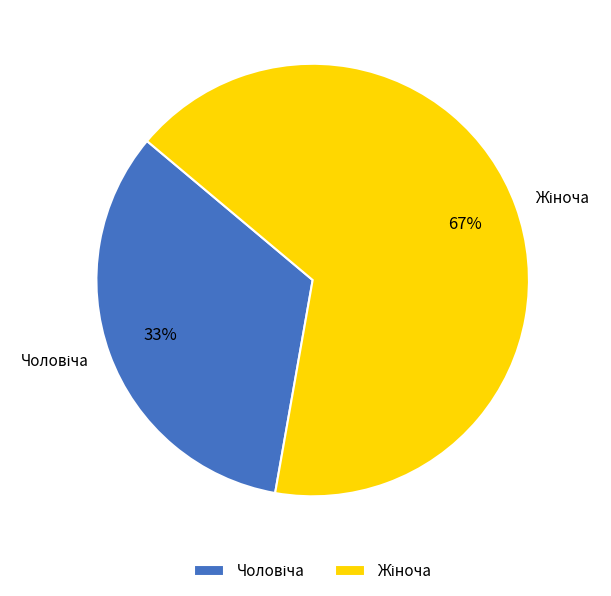

Is there a majority slice in this chart?

Yes